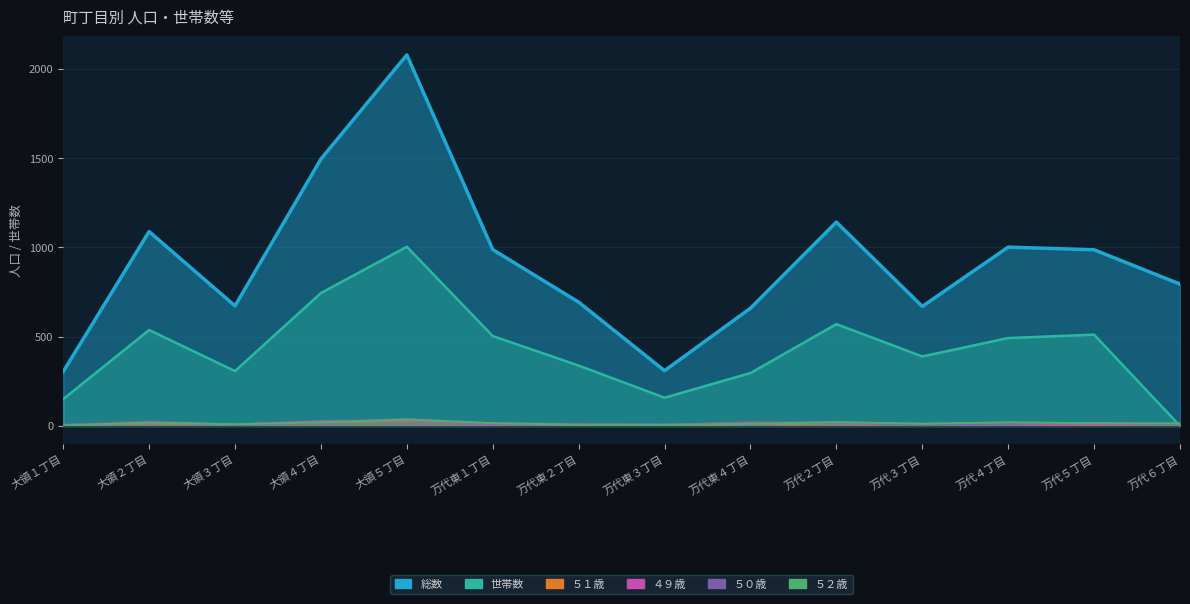

Reading right to left, transcribe all the data shown in this chart.

総数: 794	986	1001	669	1141	659	309	693	987	2077	1494	672	1088	304
世帯数: 0	511	492	389	570	296	158	338	503	1003	744	307	537	150
５１歳: 11	8	13	11	15	11	4	8	13	30	20	9	15	5
４９歳: 11	9	11	8	16	20	6	10	8	32	27	8	19	5
５０歳: 11	17	15	8	21	14	8	12	14	39	20	7	26	5
５２歳: 14	15	20	12	21	12	6	7	15	36	20	9	19	3